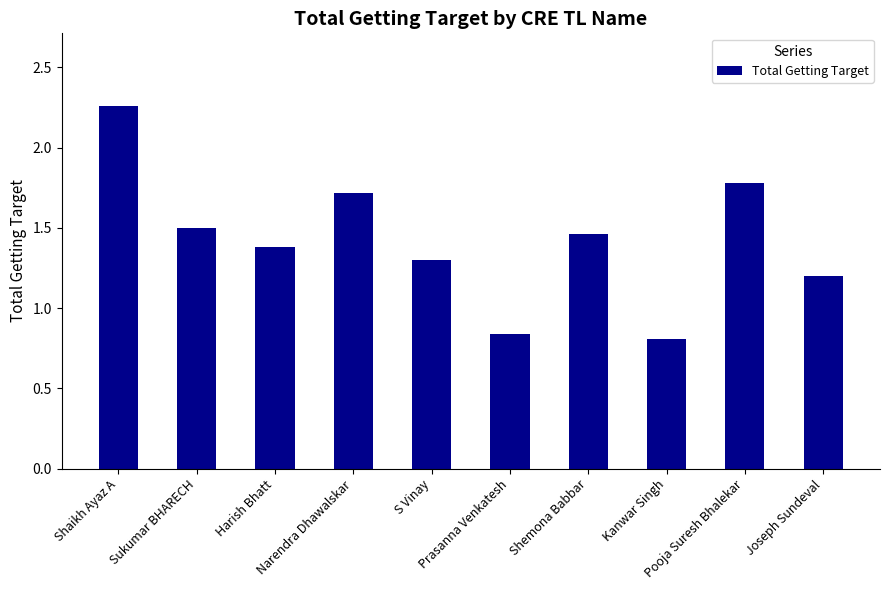

What is the sum of all values?

14.2